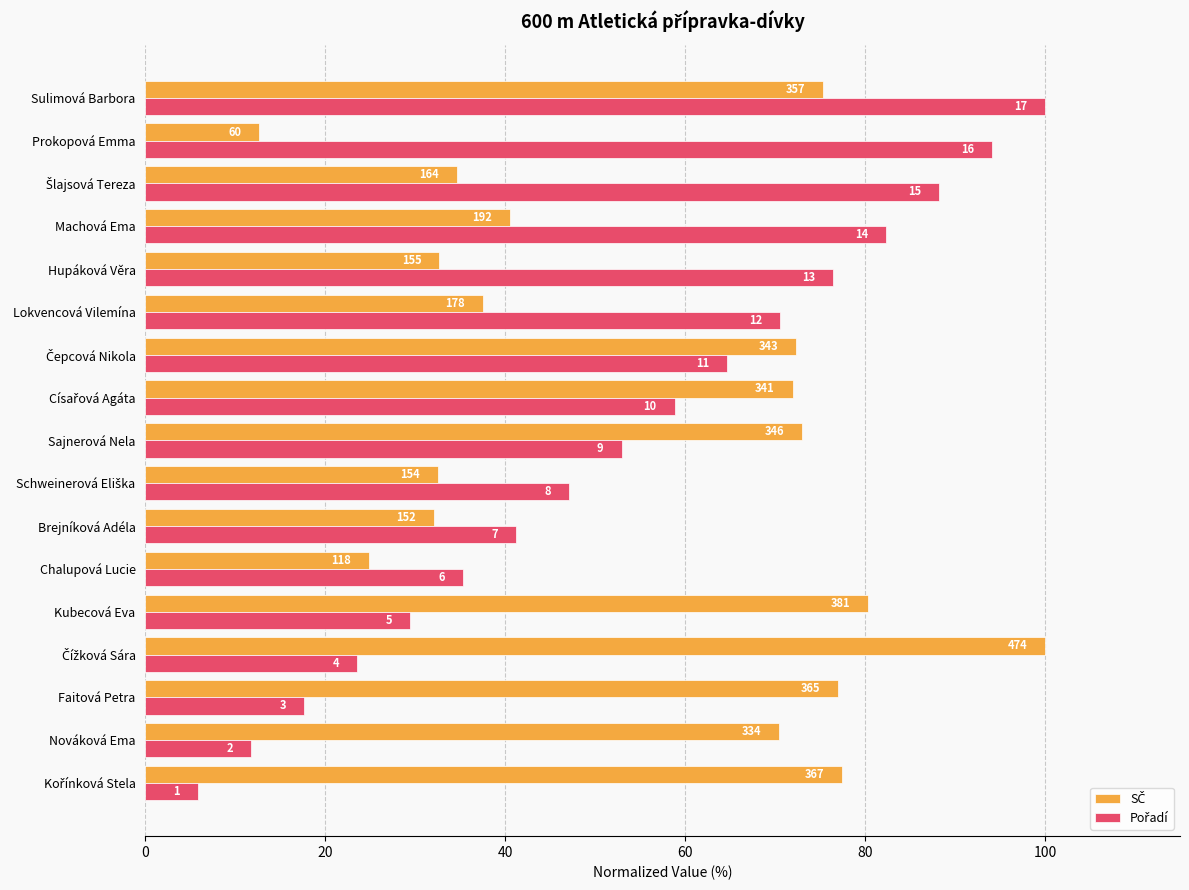

Reading right to left, transcribe all the data shown in this chart.

SČ: 75.3	12.7	34.6	40.5	32.7	37.6	72.4	71.9	73.0	32.5	32.1	24.9	80.4	100.0	77.0	70.5	77.4
Pořadí: 100.0	94.1	88.2	82.4	76.5	70.6	64.7	58.8	52.9	47.1	41.2	35.3	29.4	23.5	17.6	11.8	5.9